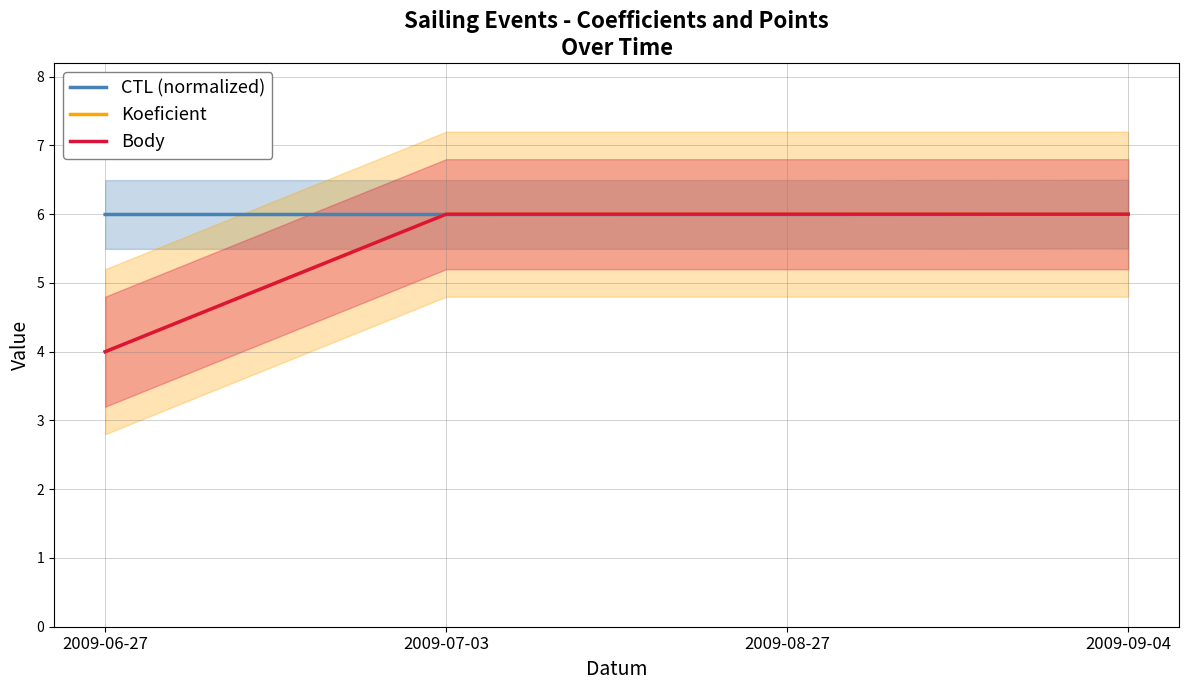

At which category does the chart reach its minimum across all series?

2009-06-27